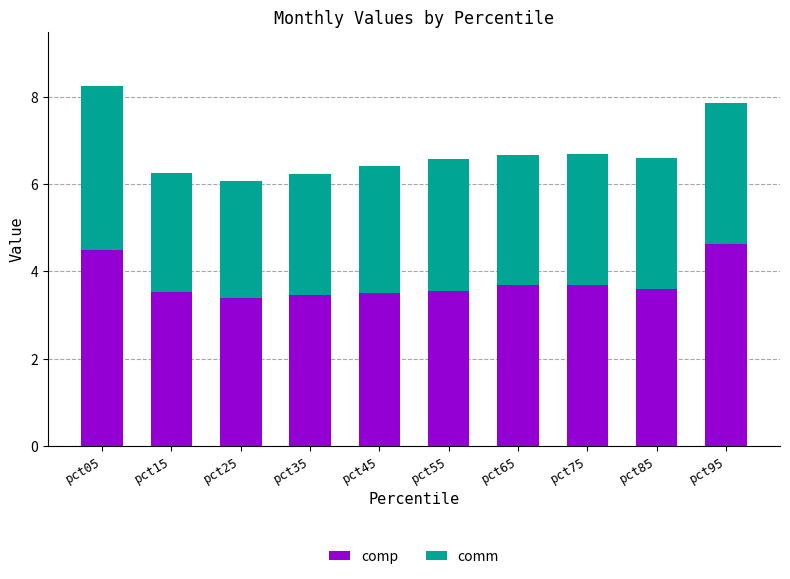

At which category is the sum across all series the highest?

pct05